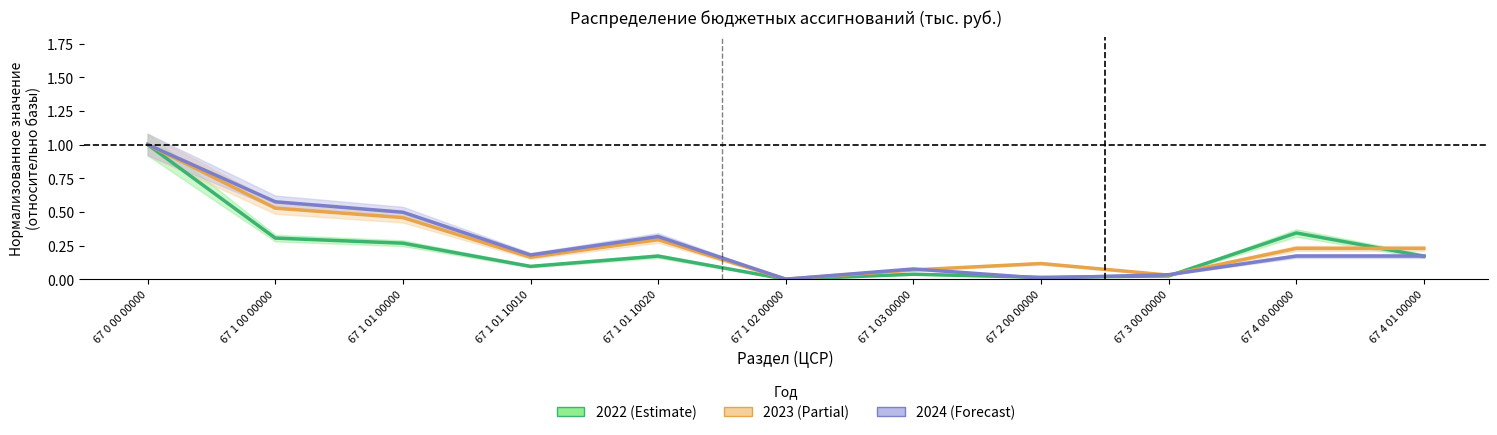

Which label corresponds to the largest value in the chart?

67 0 00 00000